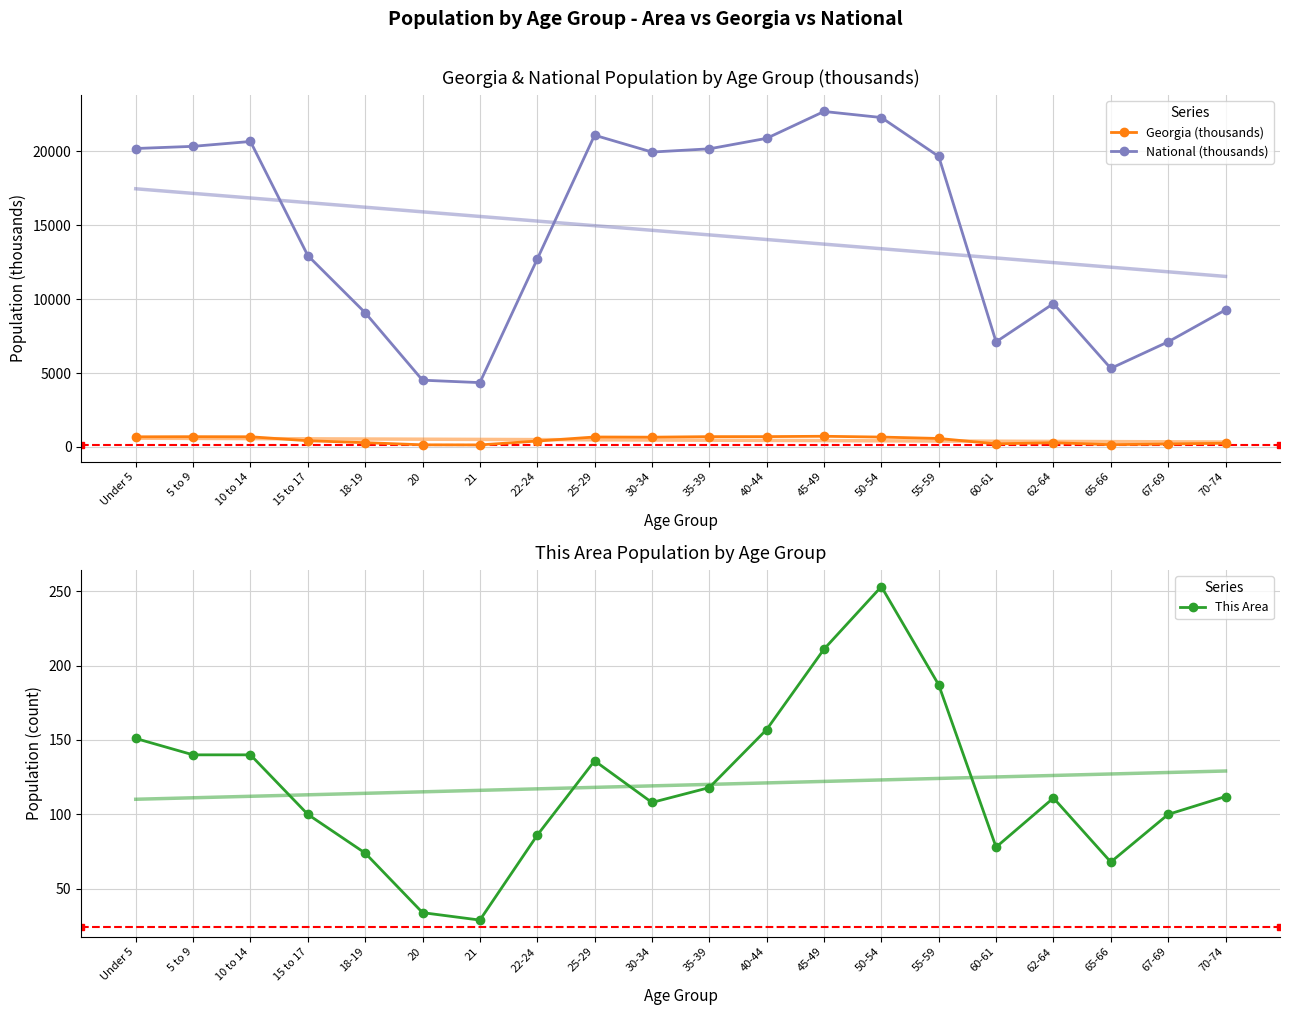

Reading left to right, list all the values displayed in this chart.

Georgia (thousands): Under 5=686.8	5 to 9=695.2	10 to 14=689.7	15 to 17=419.9	18-19=290.1	20=143.5	21=137.3	22-24=399.4	25-29=673.9	30-34=661.6	35-39=698.1	40-44=699.5	45-49=722.7	50-54=668.6	55-59=573.6	60-61=209.9	62-64=286.1	65-66=154.6	67-69=201.4	70-74=250.4
National (thousands): Under 5=20201.4	5 to 9=20348.7	10 to 14=20677.2	15 to 17=12954.3	18-19=9086.1	20=4519.1	21=4354.3	22-24=12712.6	25-29=21101.8	30-34=19962.1	35-39=20179.6	40-44=20891.0	45-49=22708.6	50-54=22298.1	55-59=19664.8	60-61=7113.7	62-64=9704.2	65-66=5319.9	67-69=7115.4	70-74=9278.2
This Area: Under 5=151.0	5 to 9=140.0	10 to 14=140.0	15 to 17=100.0	18-19=74.0	20=34.0	21=29.0	22-24=86.0	25-29=136.0	30-34=108.0	35-39=118.0	40-44=157.0	45-49=211.0	50-54=253.0	55-59=187.0	60-61=78.0	62-64=111.0	65-66=68.0	67-69=100.0	70-74=112.0